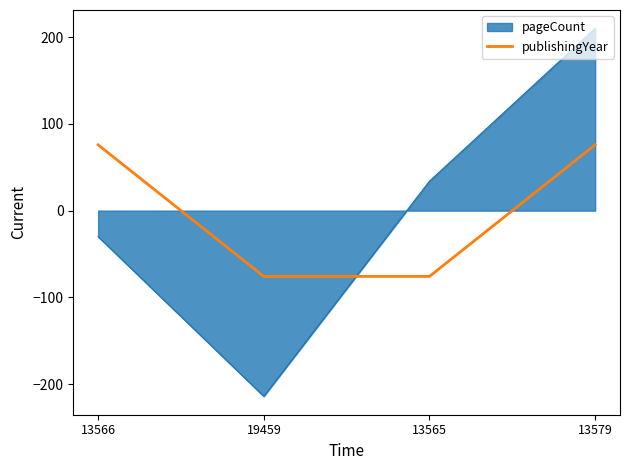

The pageCount series shows -49.2 at 13566. True or false?

False